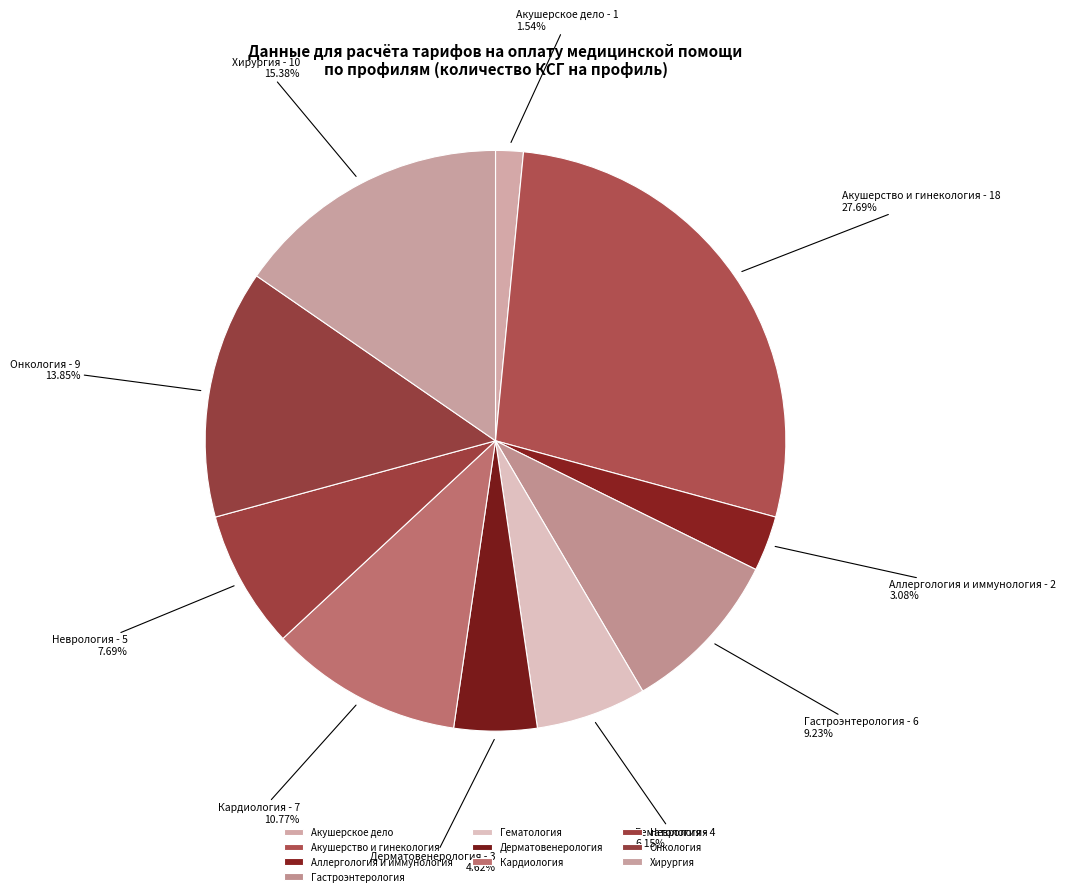

Combined, do Хирургия and Гематология account for over 50%?

No